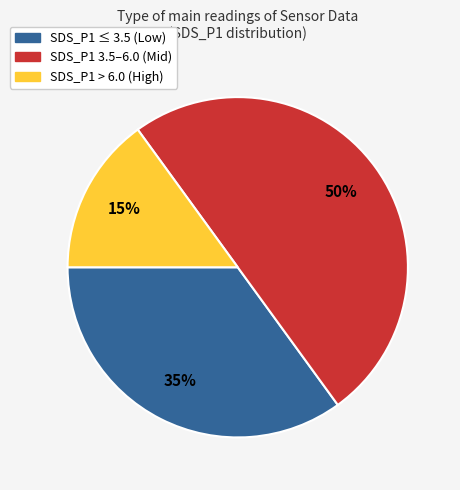

True or false: SDS_P1 ≤ 3.5 (Low) accounts for 35% of the total.

True